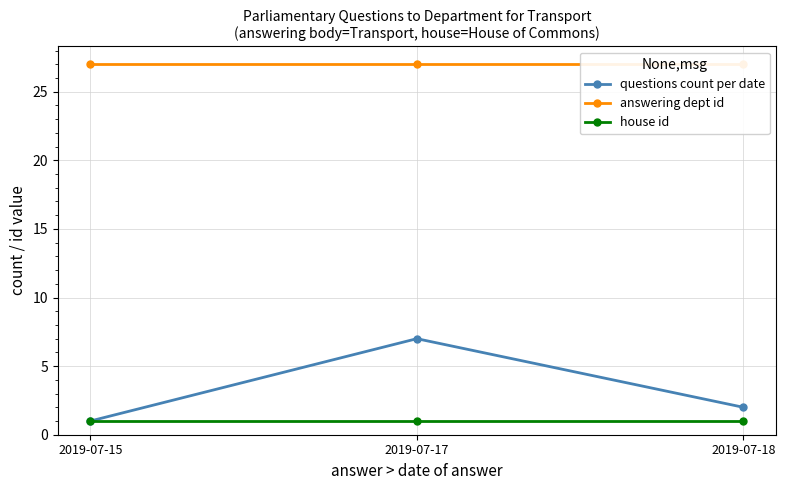

What is the highest value of the answering dept id series?

27